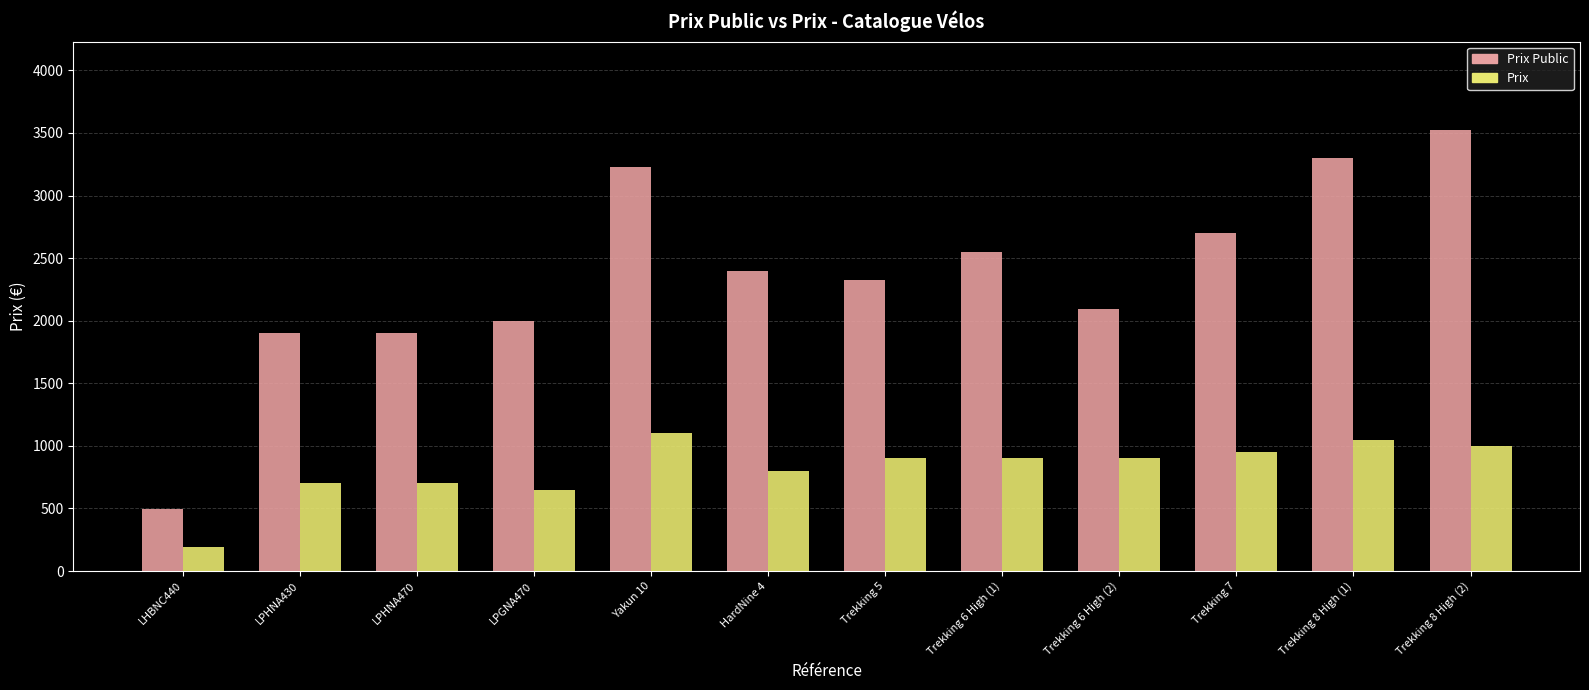

At how many categories does at least one series exceed 1145?

11